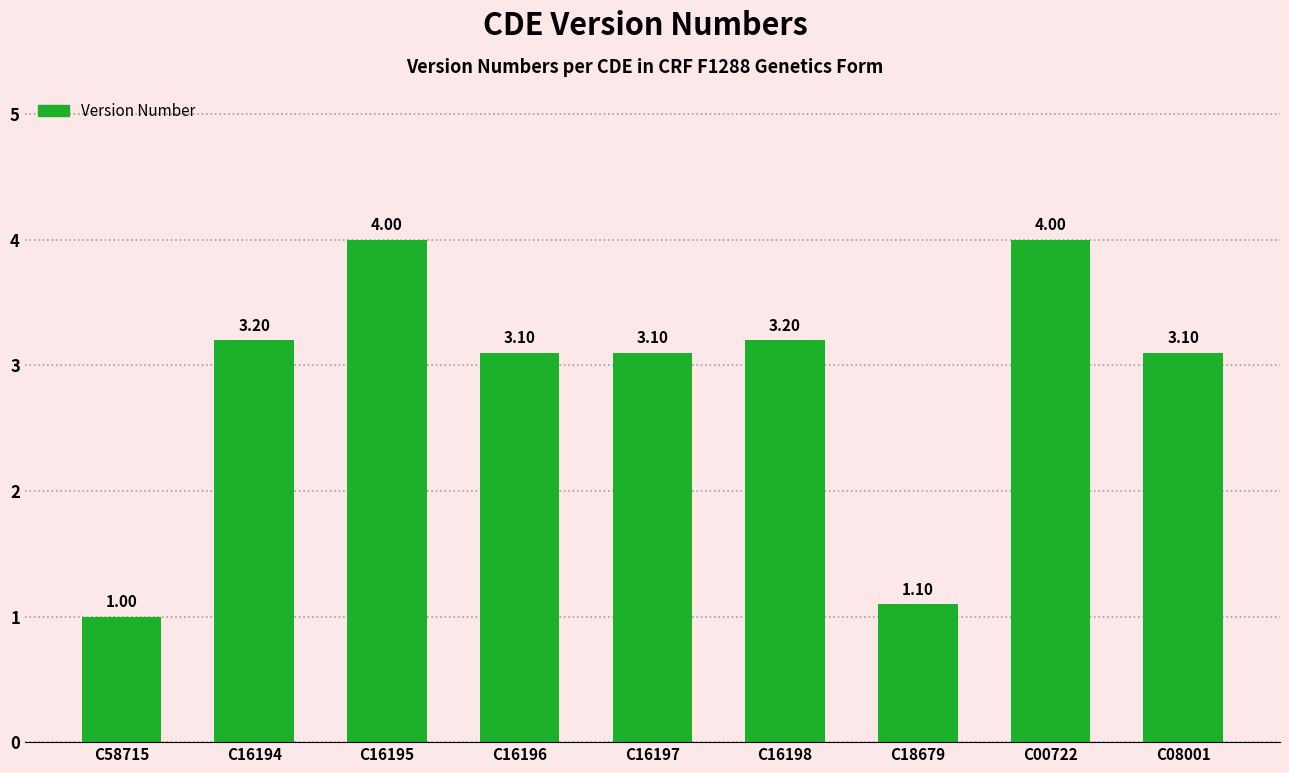

Which category has the lowest value across all series?

C58715